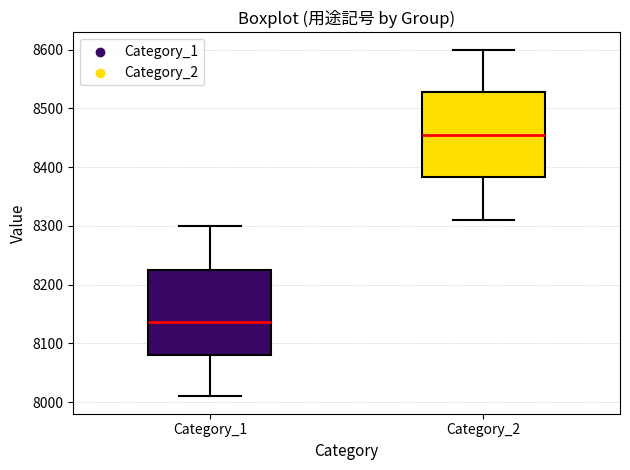

Reading left to right, transcribe this box plot: for each box, give where its median line is, the range the box spans, and where its two whiskers end, as read against the y-axis. The values are not printed on the chart, so give them approximately, as read against the axis.

Category_1: median 8140, box 8080 to 8230, whiskers 8010 to 8300
Category_2: median 8460, box 8380 to 8530, whiskers 8310 to 8600